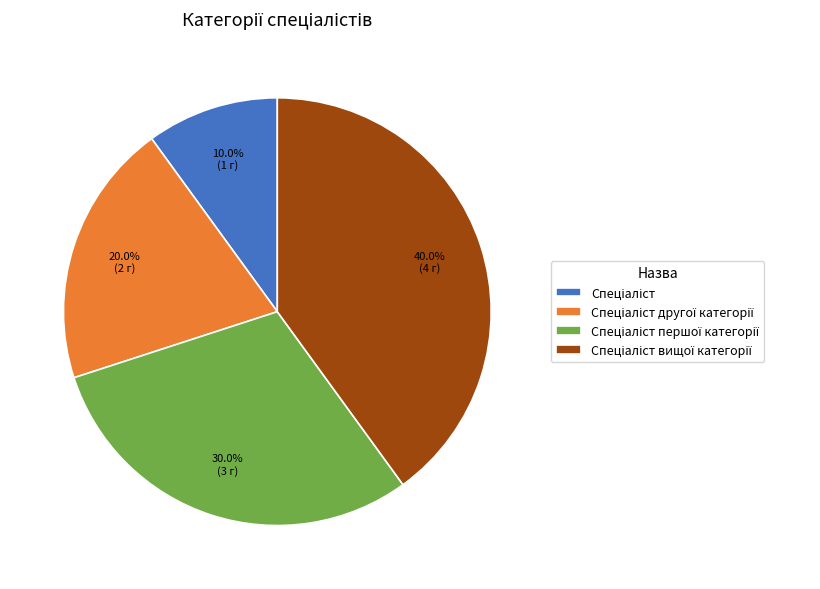

Is there a majority slice in this chart?

No